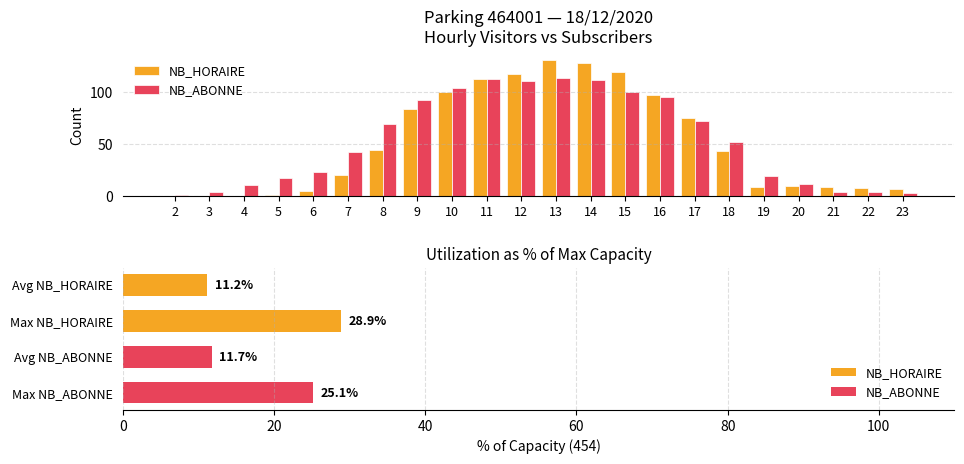

Which series has the largest total across all categories?

NB_HORAIRE